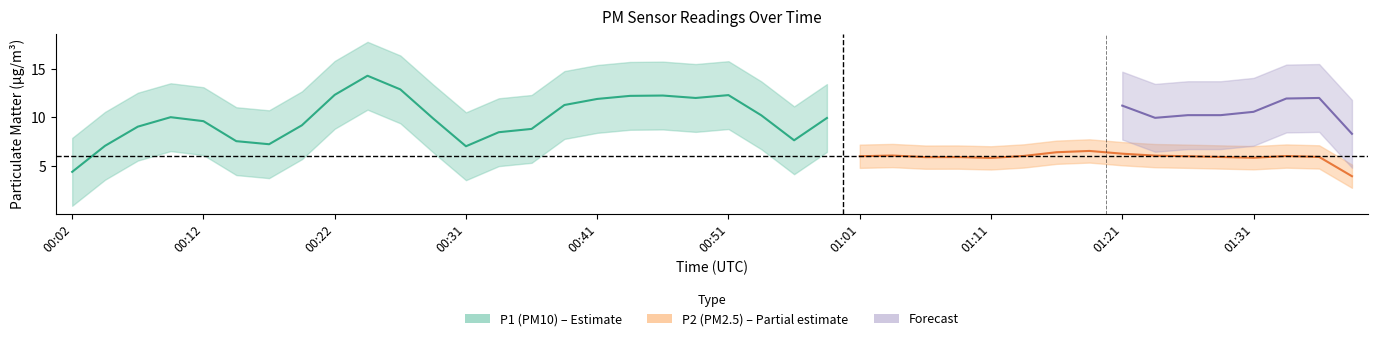

What is the approximate value of P1 at 01:33?

11.1